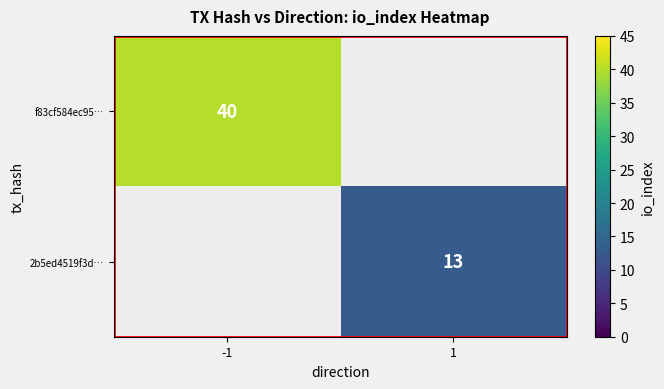

What is the smallest value displayed?

13.0